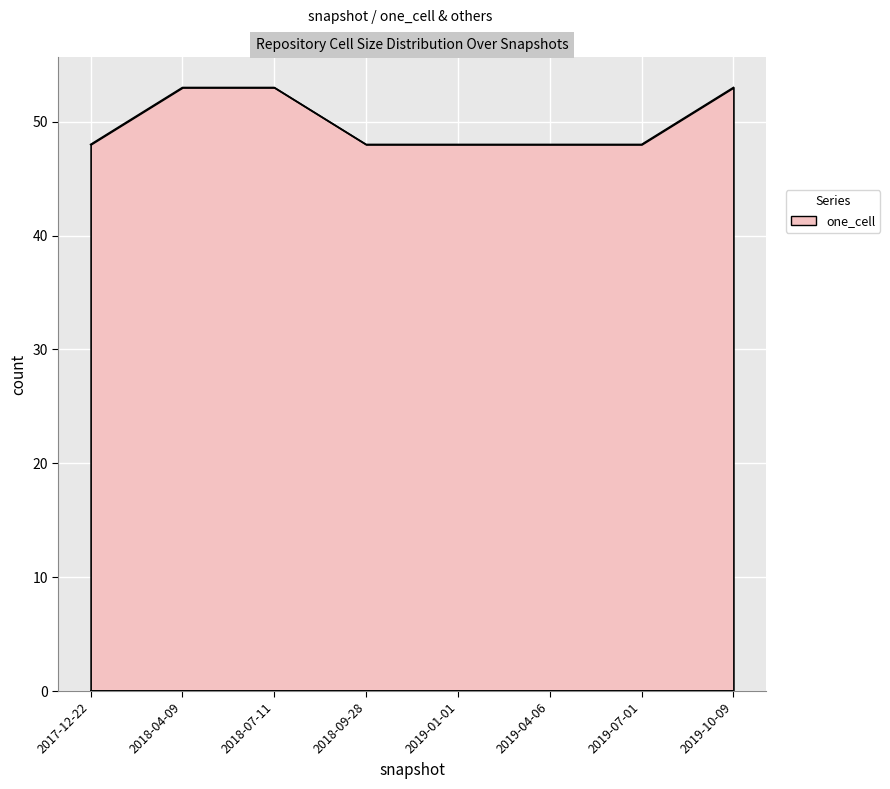

How many data points does each series have?

8